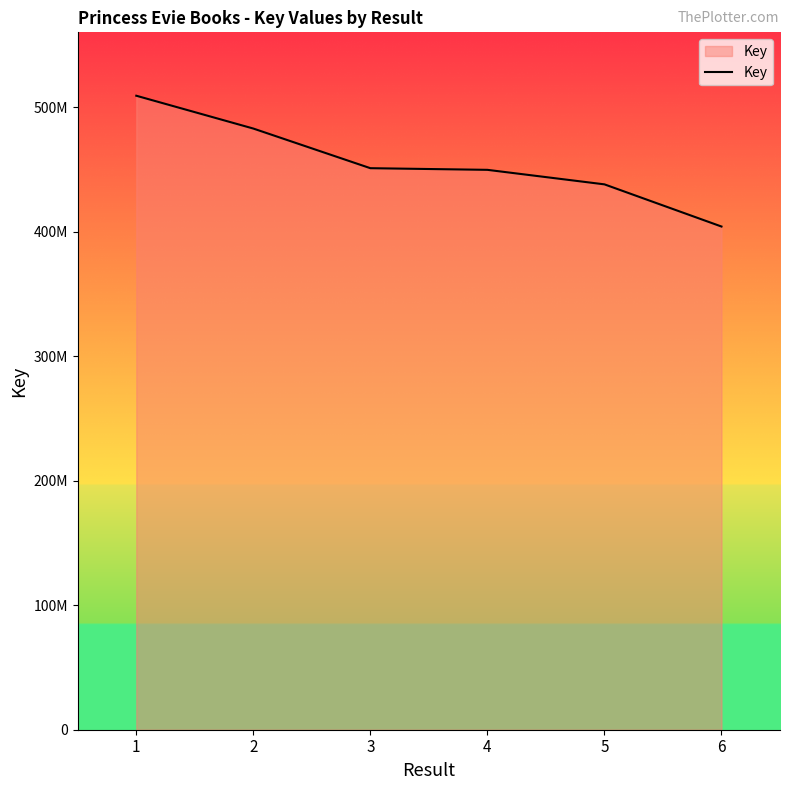

Does the chart display data point markers on the line(s)?

No